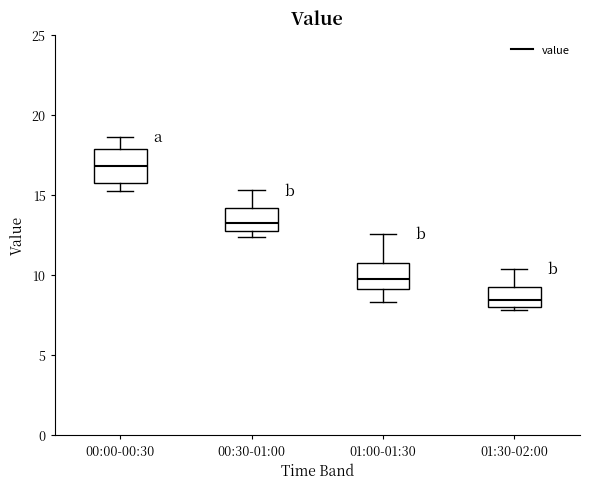

Which box is the tallest, from its lower edge to its upper edge?

00:00-00:30